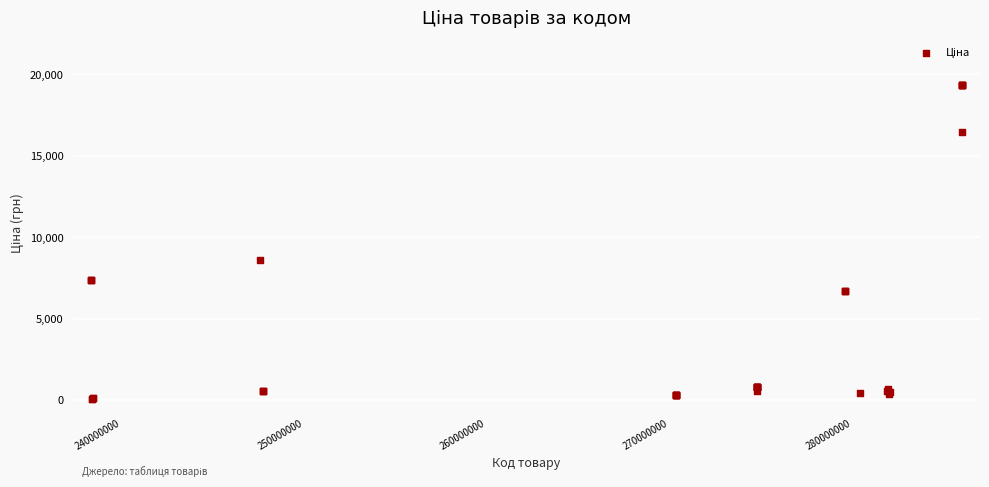

What Y value in the scatter plot is closest to 9699?

8581.1